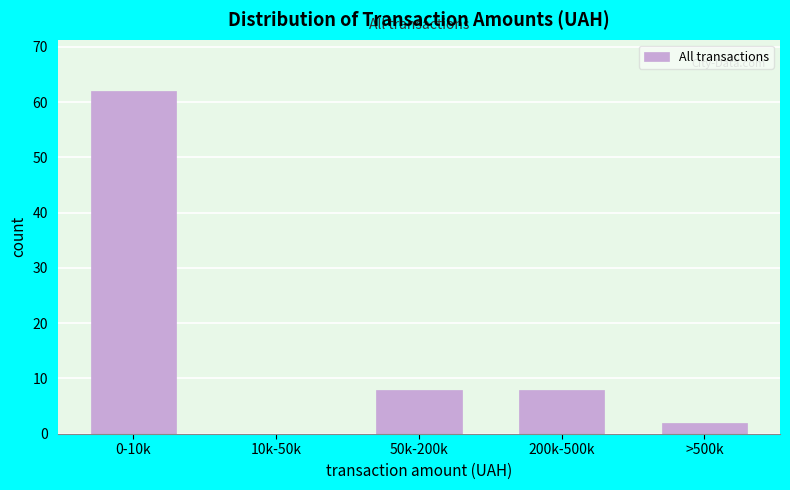

Reading left to right, extract all data points from this chart.

0-10k=62	10k-50k=0	50k-200k=8	200k-500k=8	>500k=2